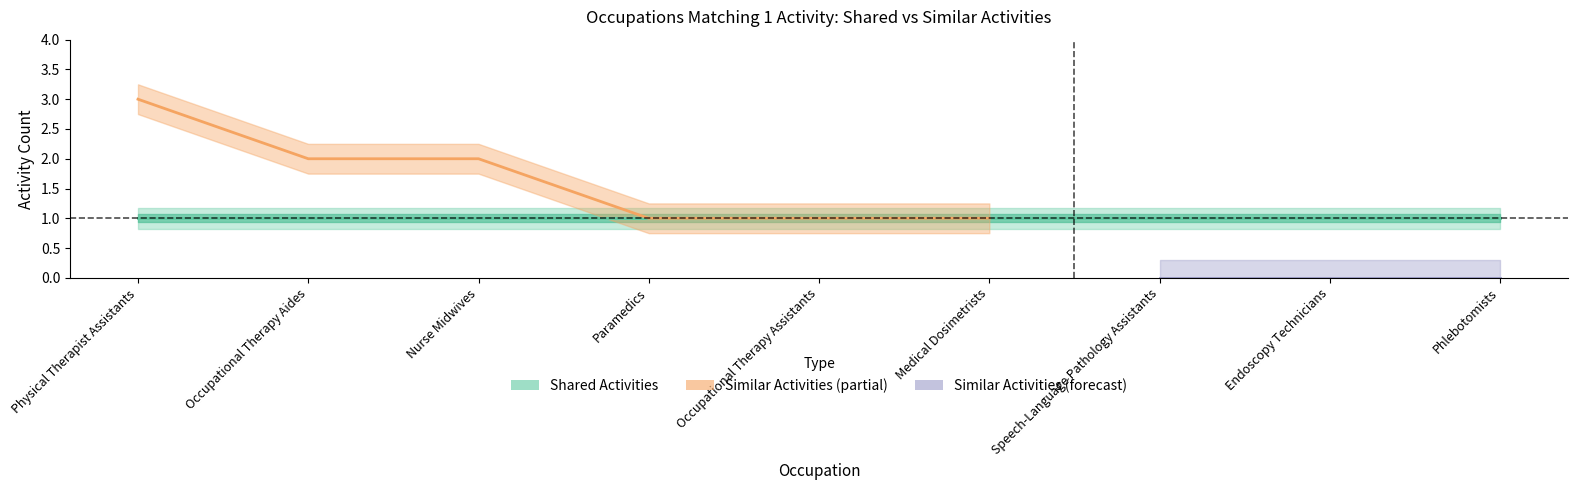

What is the difference between the Similar Activities values at Speech-Language Pathology Assistants and Nurse Midwives?

2